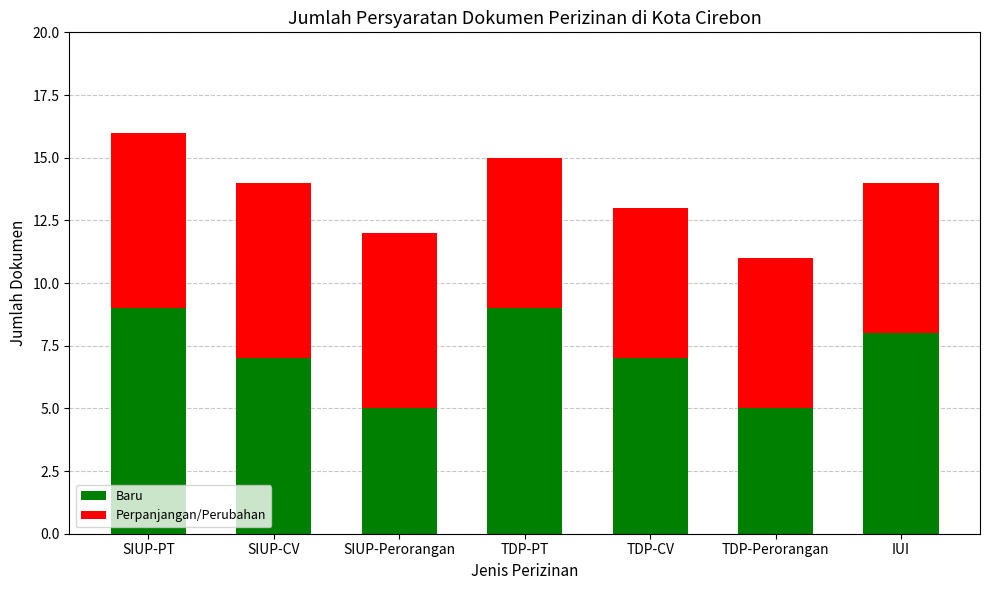

What is the average value of the Baru series?

7